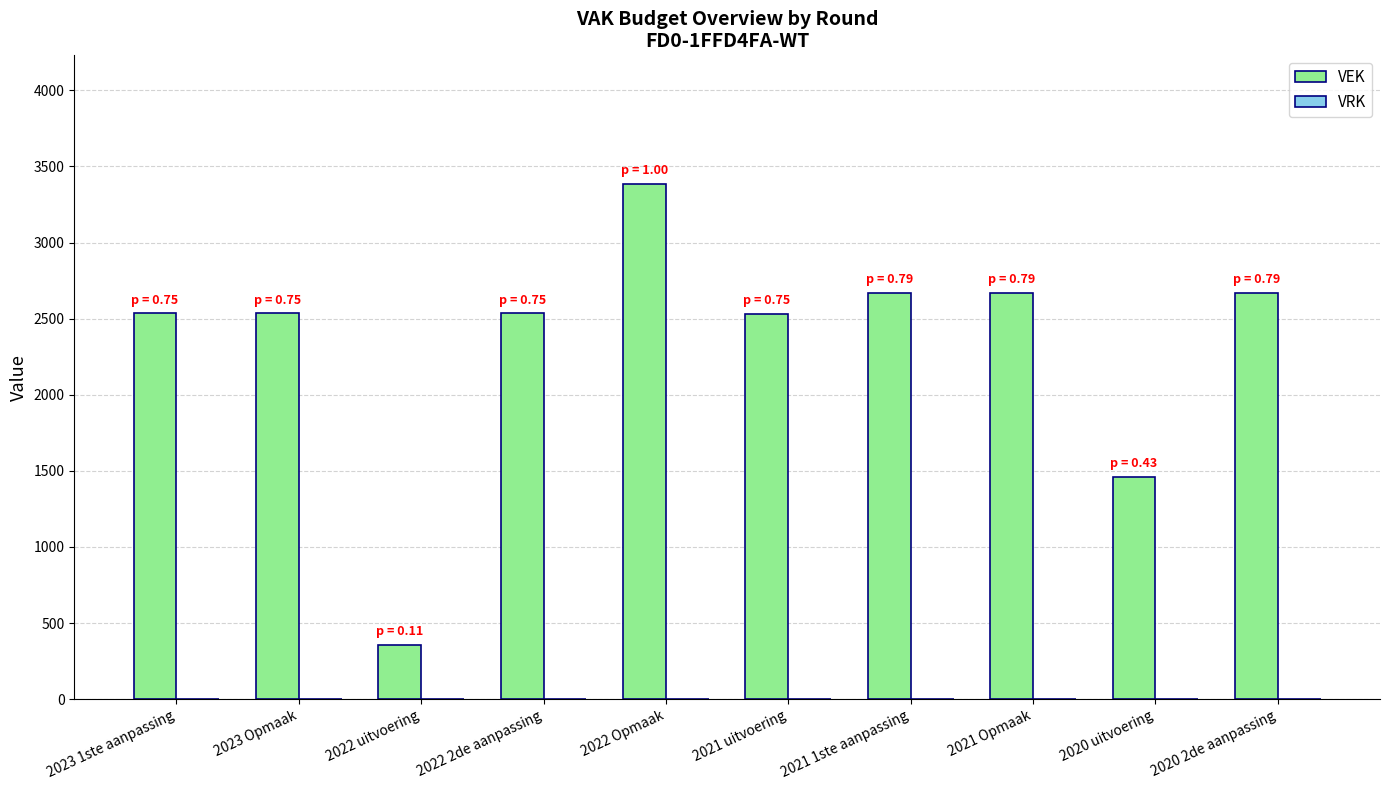

What is the maximum value shown in the chart?

3384